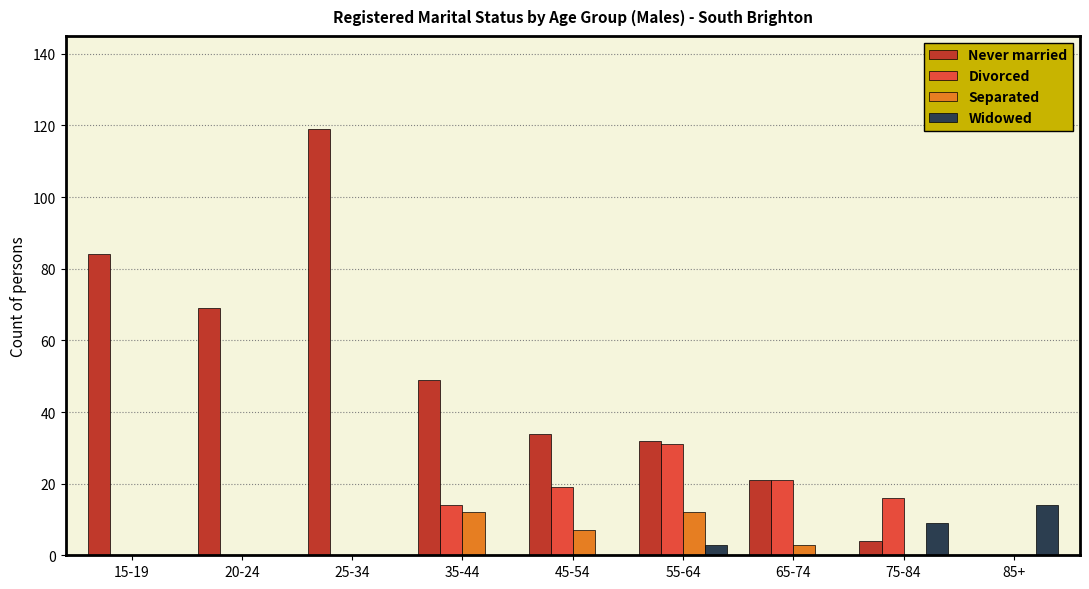

How many groups of bars are there?

9